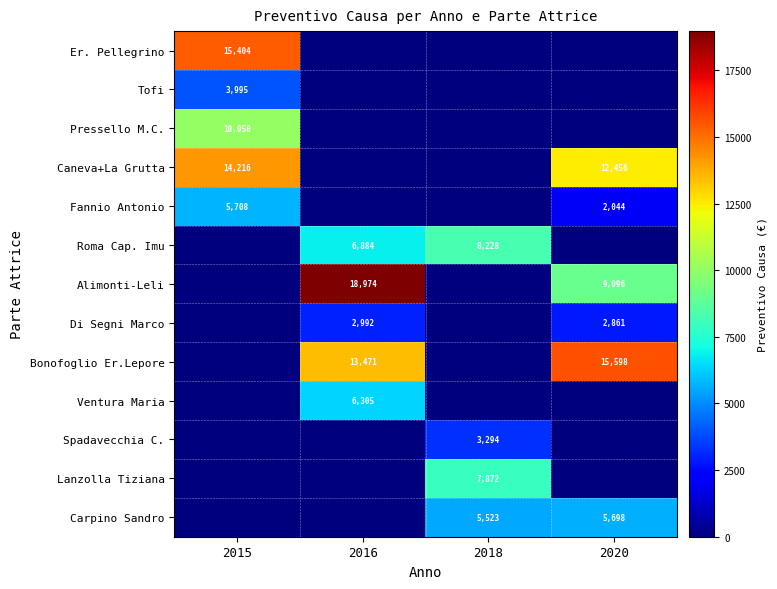

How many categories are shown in the chart?

4